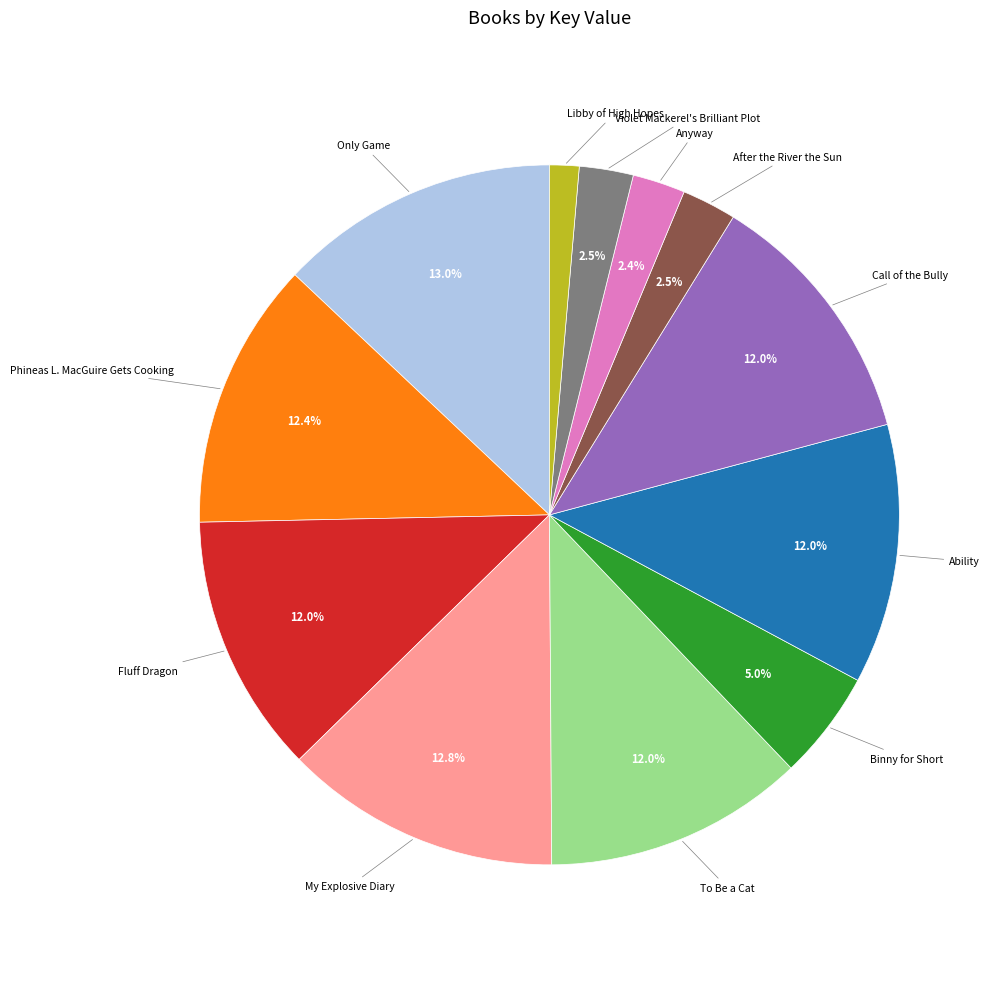

To the nearest percent, what is the difference between the largest and smallest slice percentages?

12%